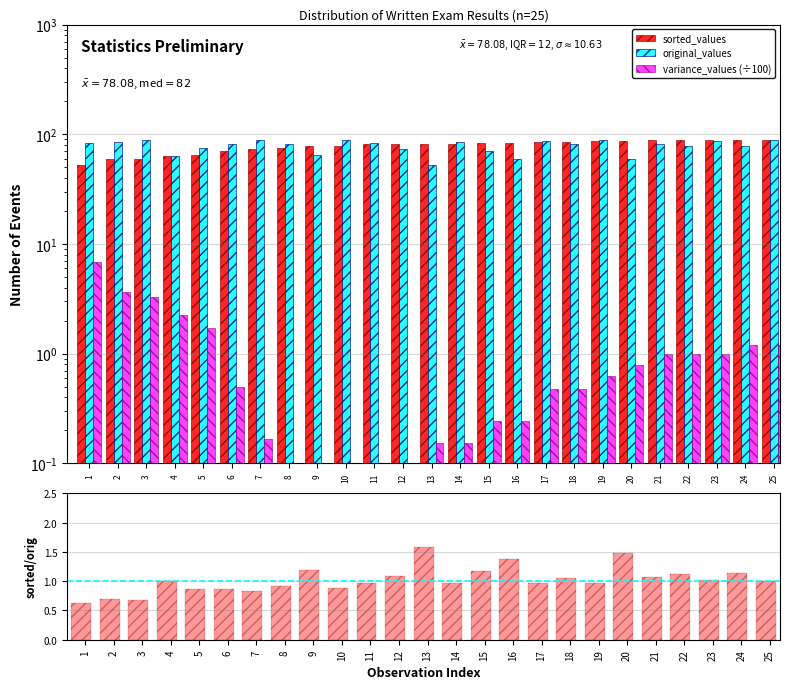

What is the sum of the sorted_values values at 12 and 20?

168.0